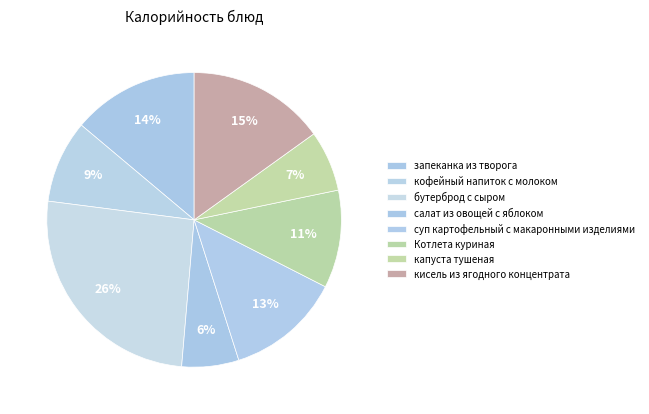

How many segments does this pie chart have?

8